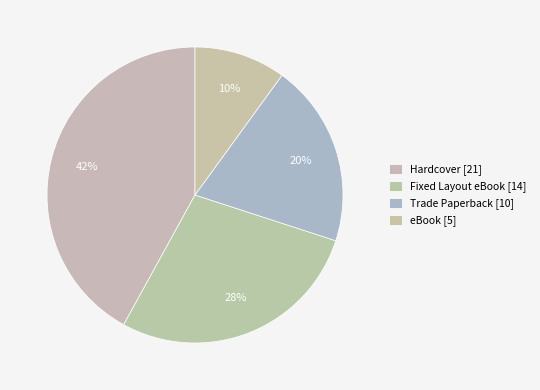

Count the number of slices in the pie.

4